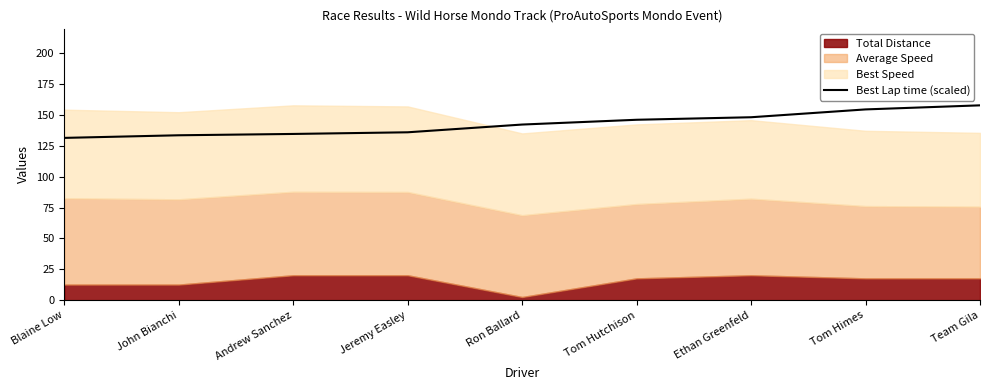

How many values exceed 142?

5